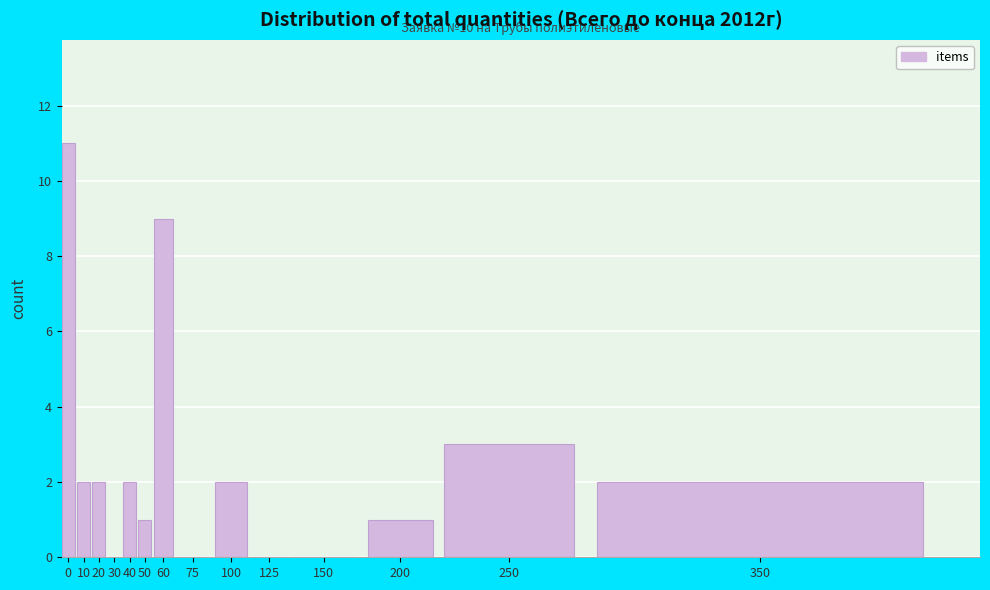

Reading left to right, what are all the values shown in this chart?

0=11	10=2	20=2	30=0	40=2	50=1	60=9	75=0	100=2	125=0	150=0	200=1	250=3	350=2